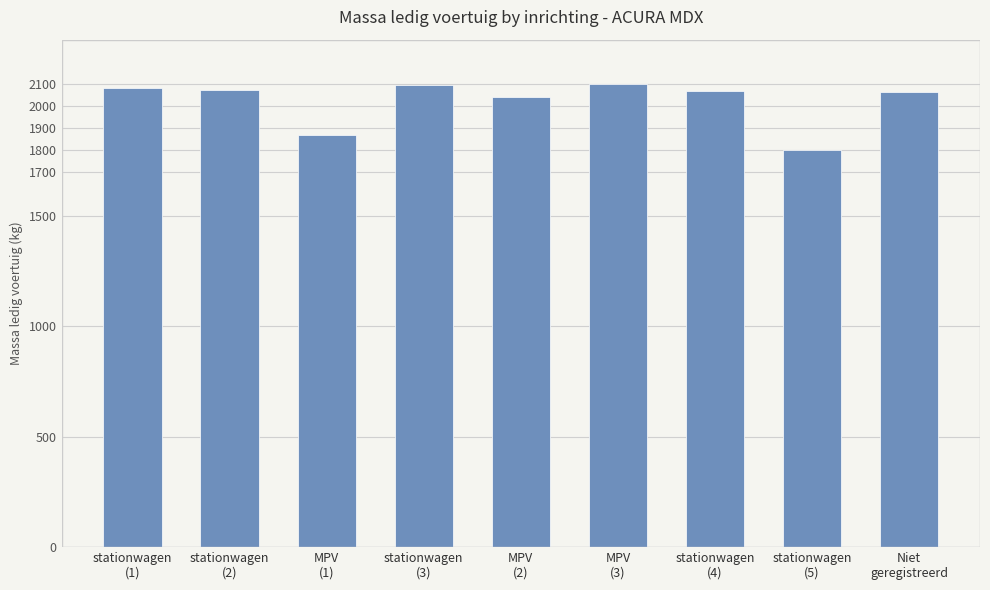

Which label corresponds to the smallest value in the chart?

stationwagen
(5)